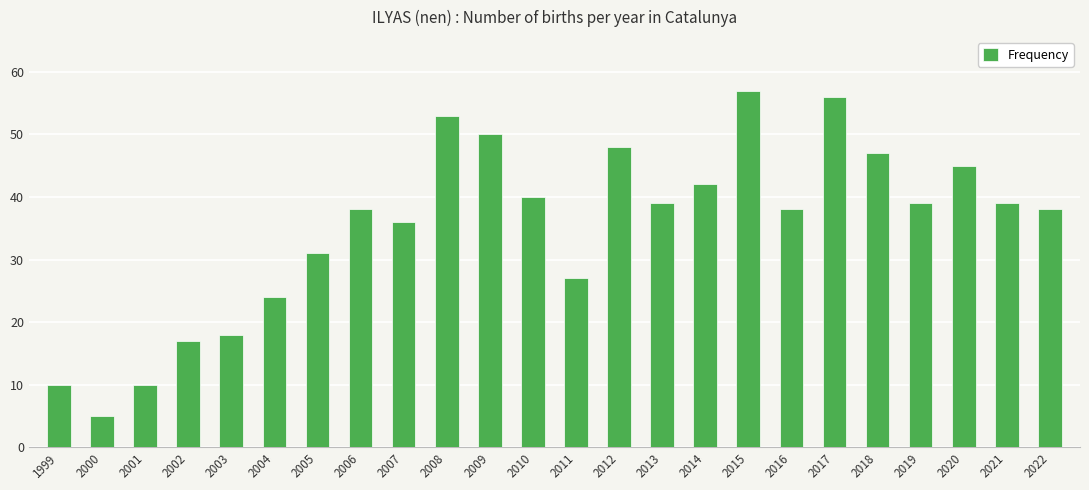

Which label corresponds to the largest value in the chart?

2015